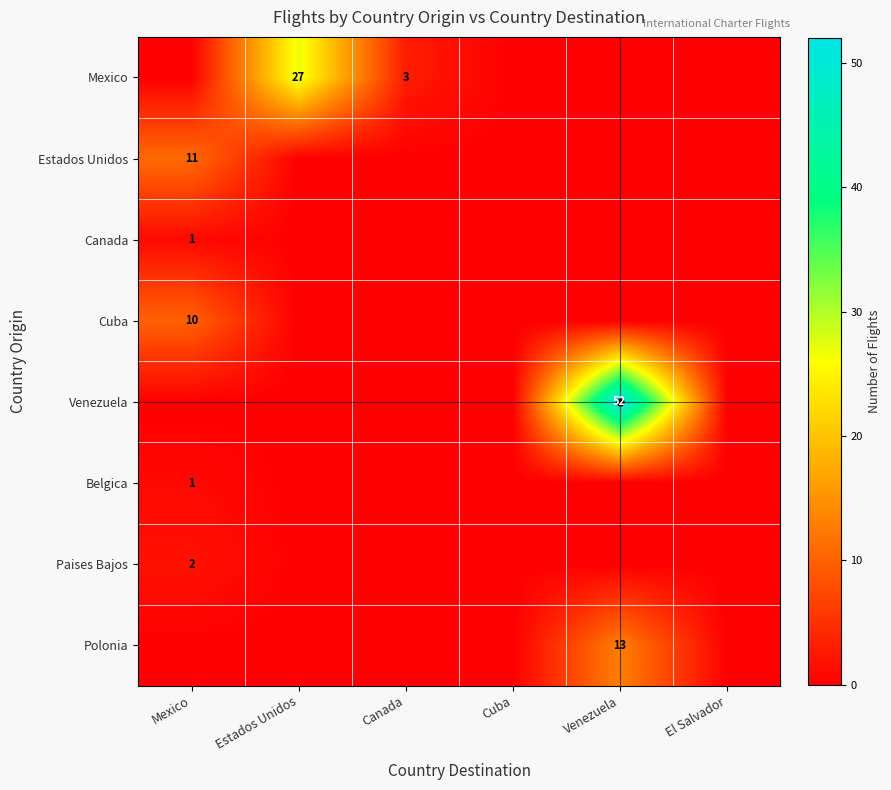

At which label is Paises Bajos closest to 1?

Mexico